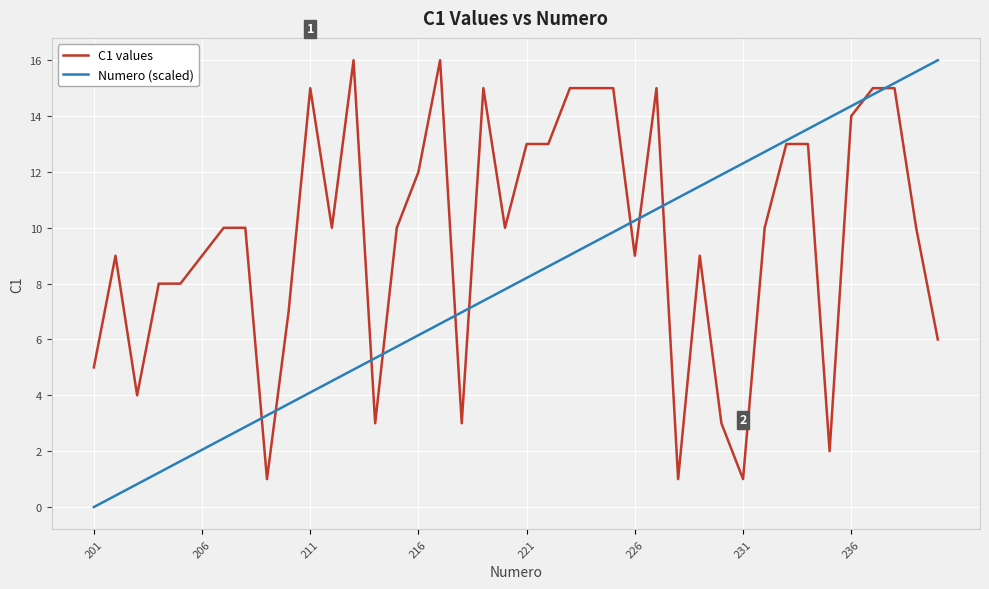

List the series in order of their overall mean, highest first.

C1 values, Numero (scaled)